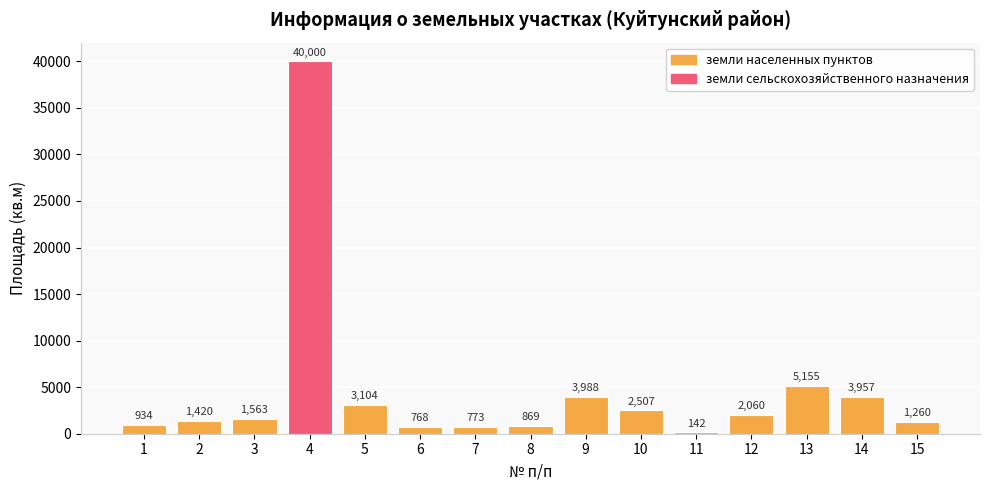

What is the minimum value shown in the chart?

142